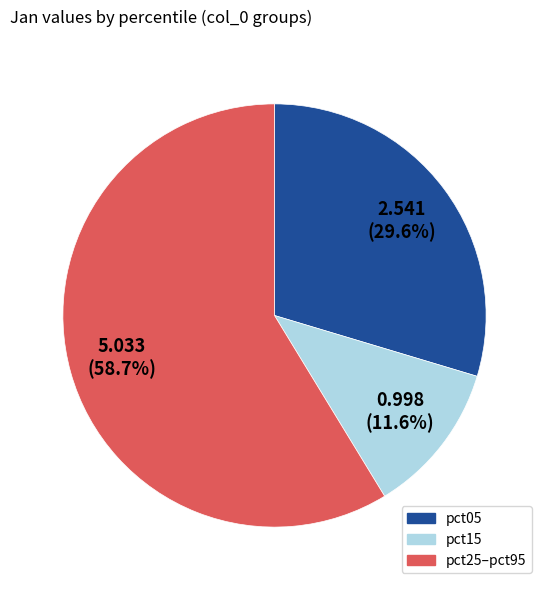

To the nearest percent, what is the difference between the largest and smallest slice percentages?

47%